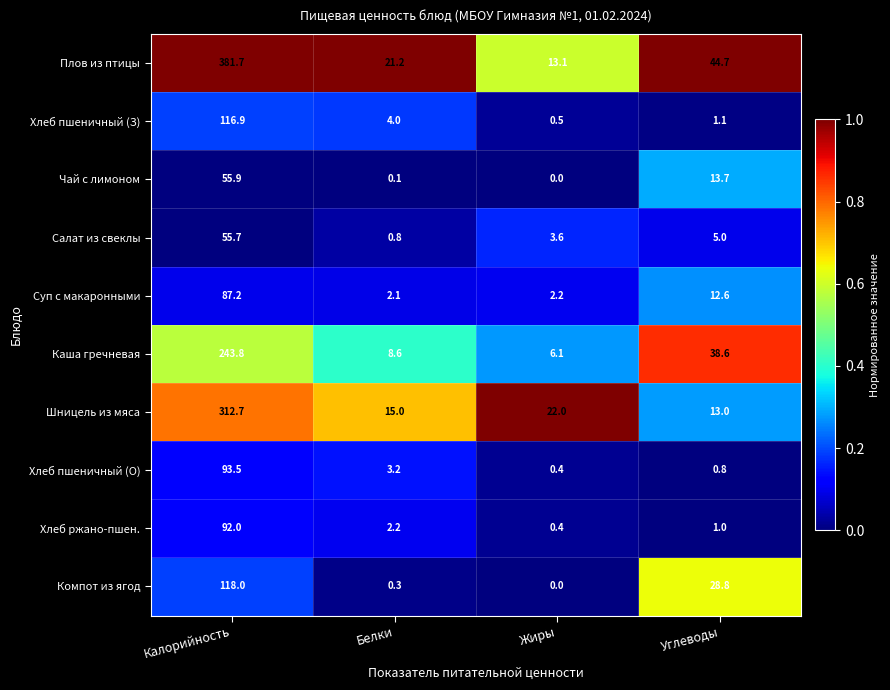

What is the difference between the Суп с макаронными values at Белки and Углеводы?

10.5